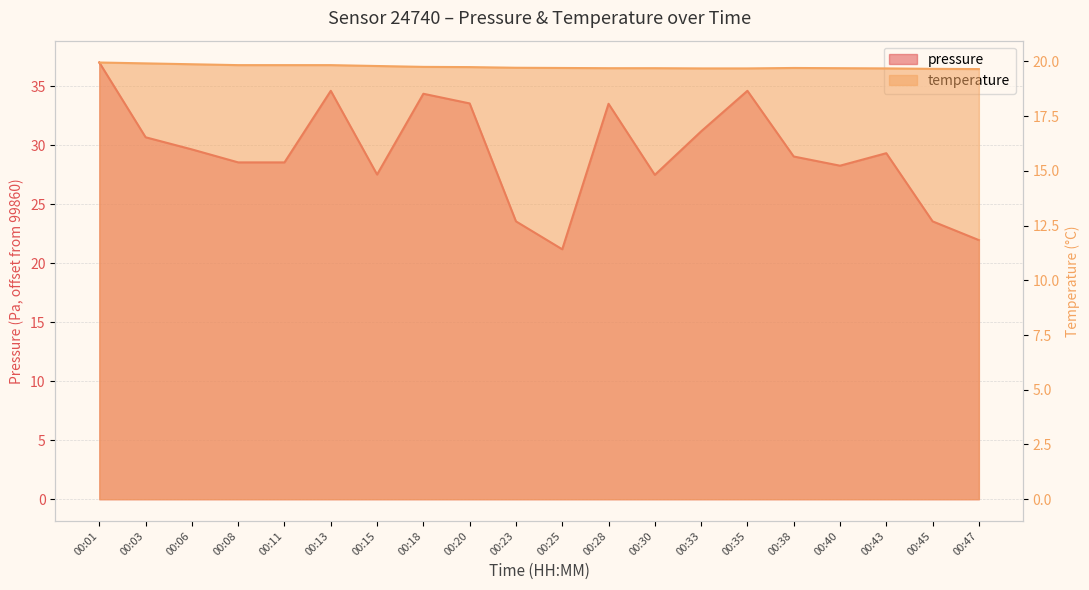

At which label does pressure reach its minimum?

00:25